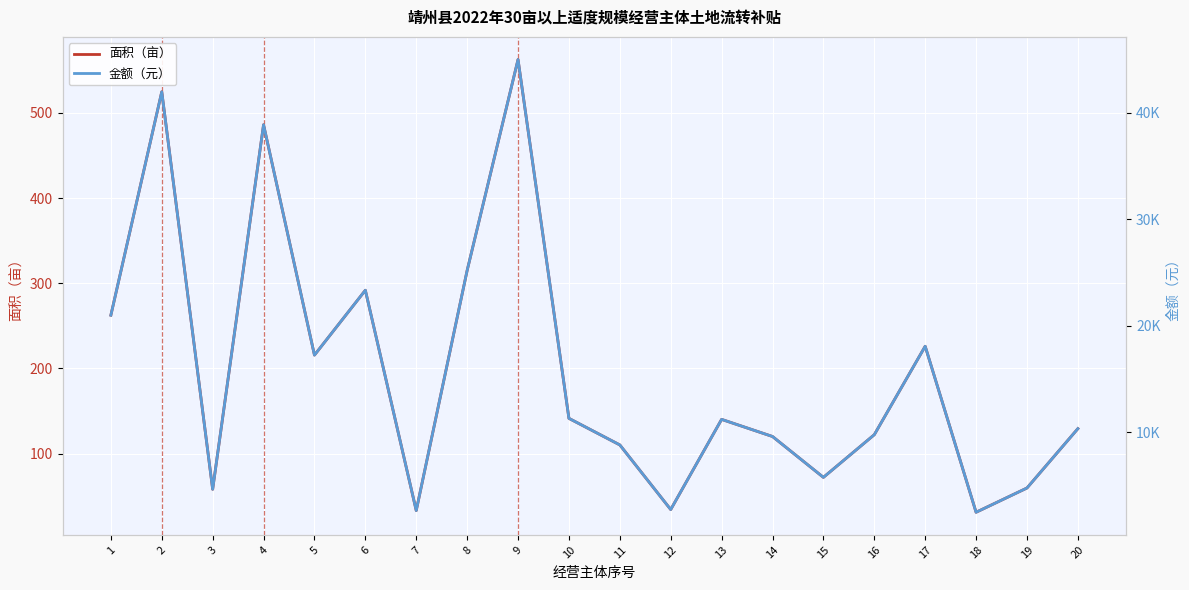

In 面积（亩）, how many points are higher than both neighbors (excluding endpoints)?

6